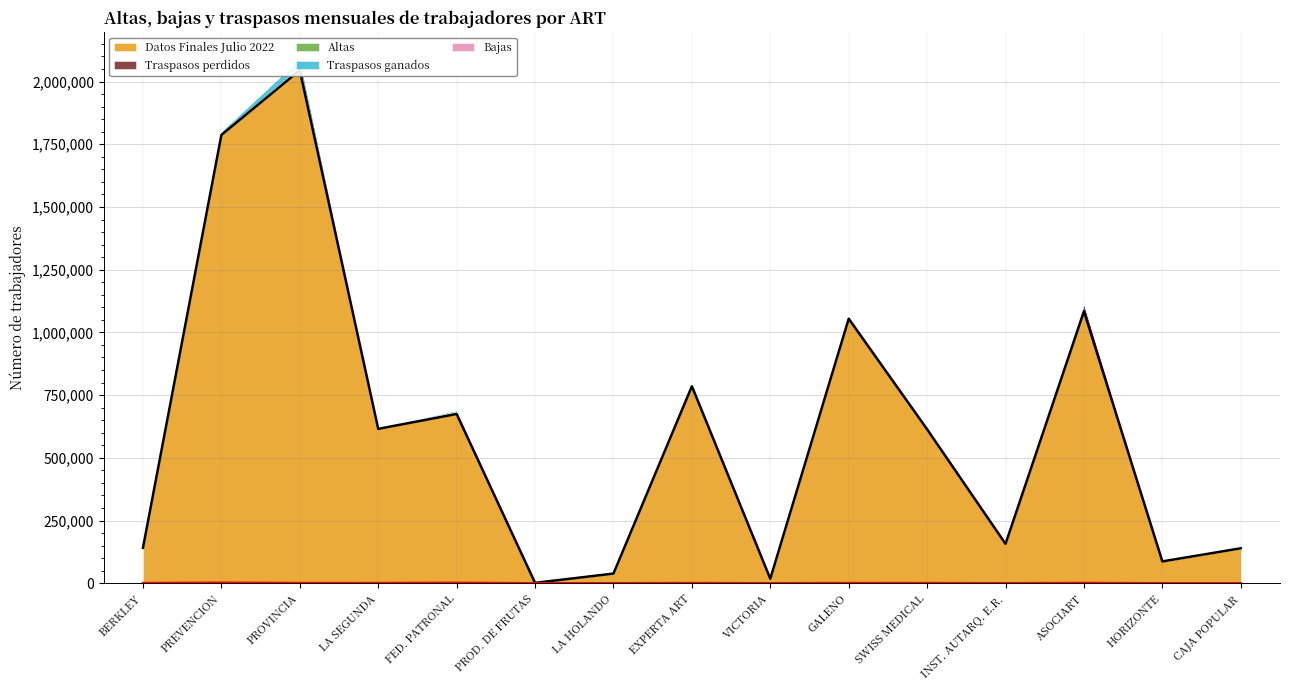

At which category does the chart reach its minimum across all series?

CAJA POPULAR